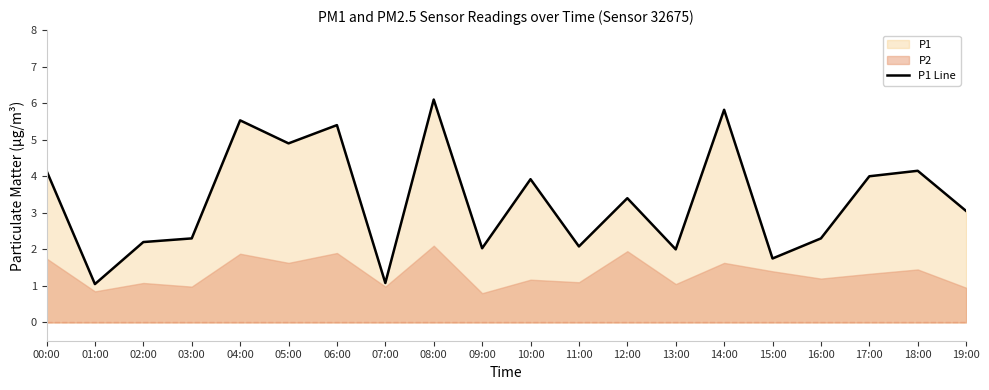

Which category has the highest value across all series?

08:00